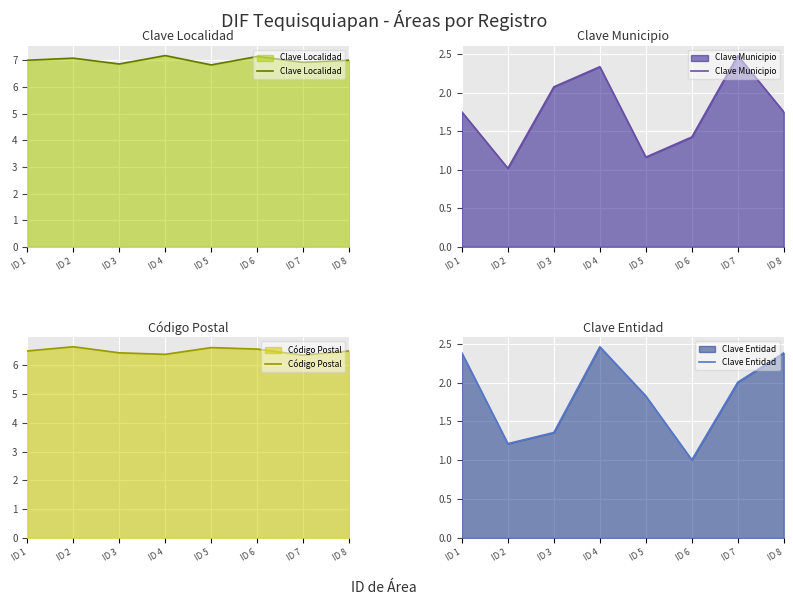

Which category has the highest value across all series?

ID 4